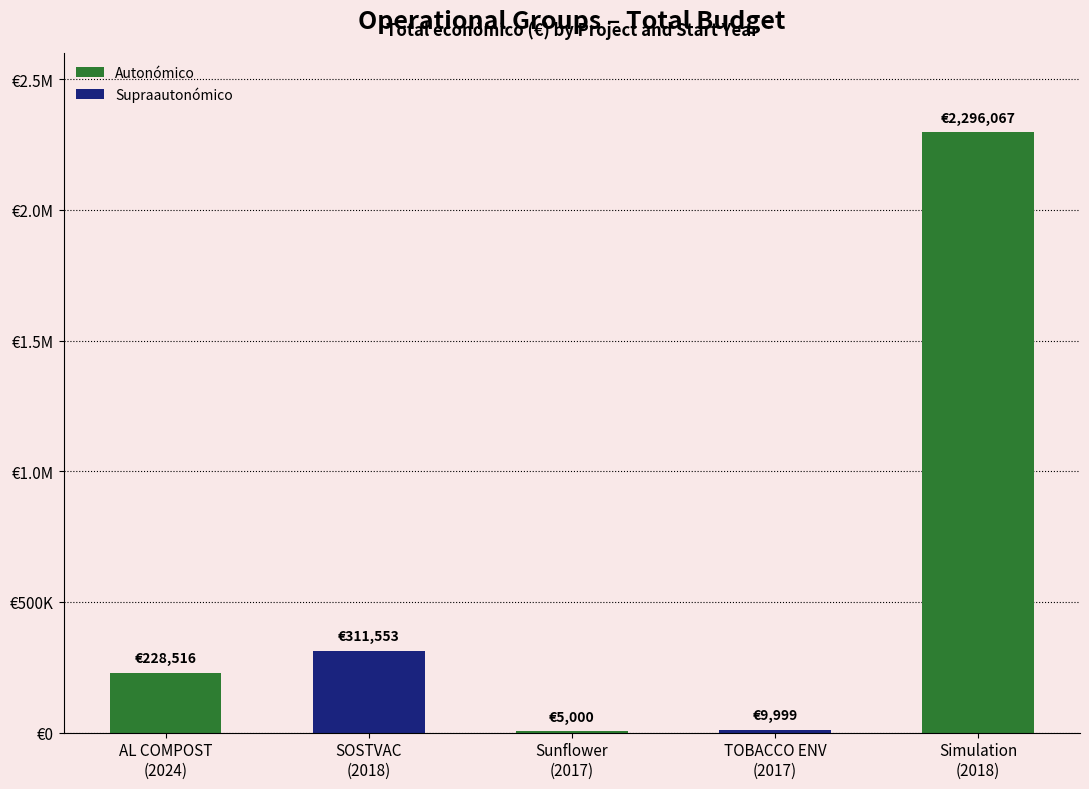

Reading right to left, extract all data points from this chart.

2296067	9999	5000	311553	228516